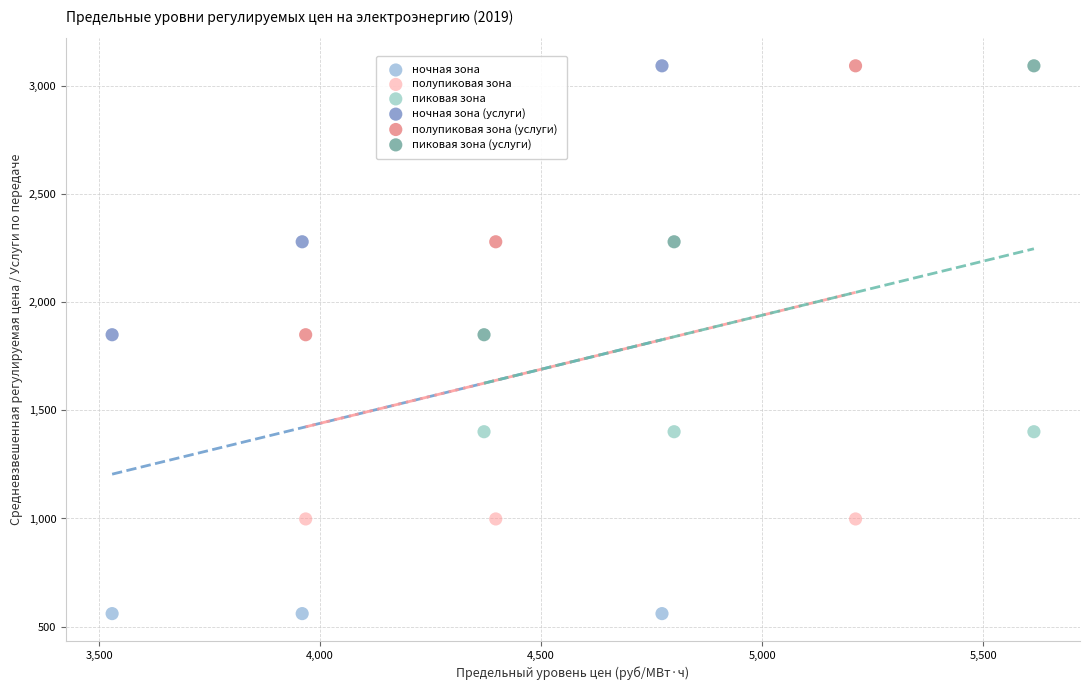

Which series reaches the minimum Y coordinate?

ночная зона